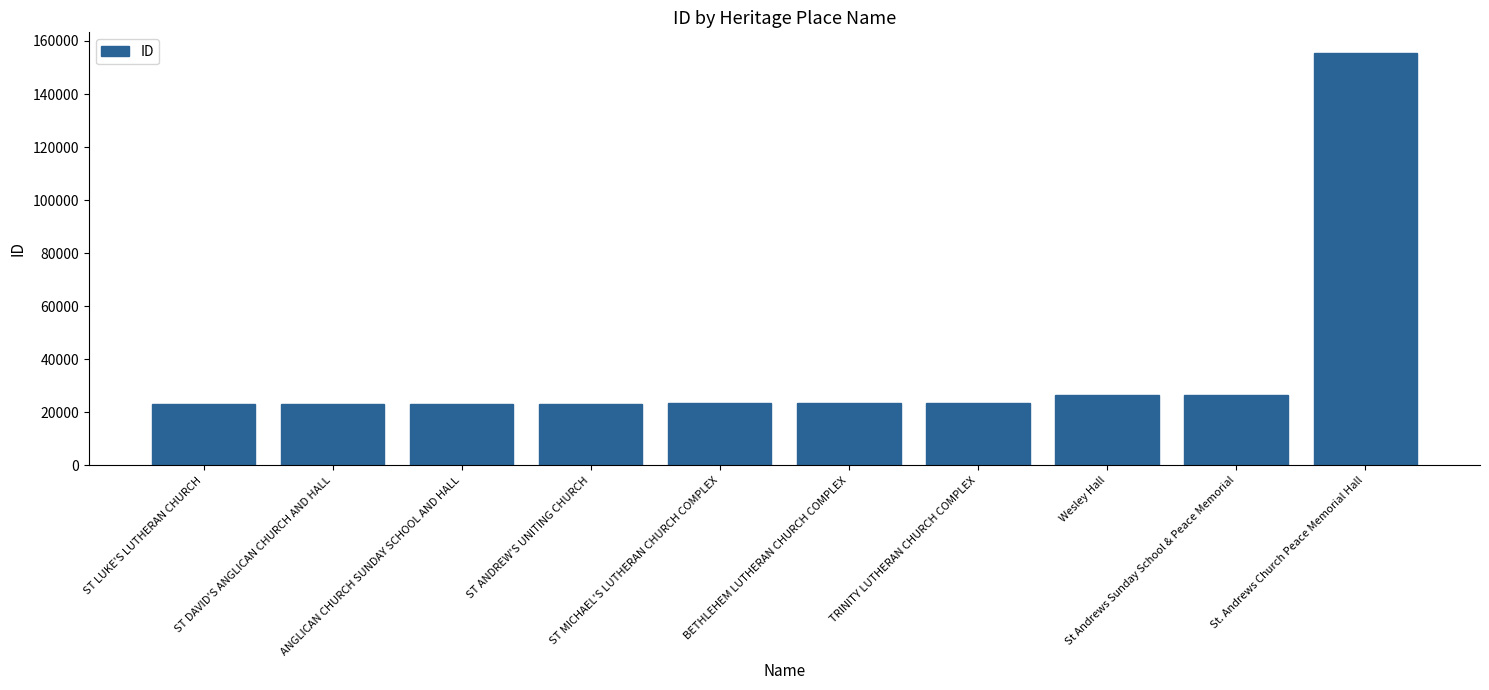

The value at St. Andrews Church Peace Memorial Hall is 70742. True or false?

False